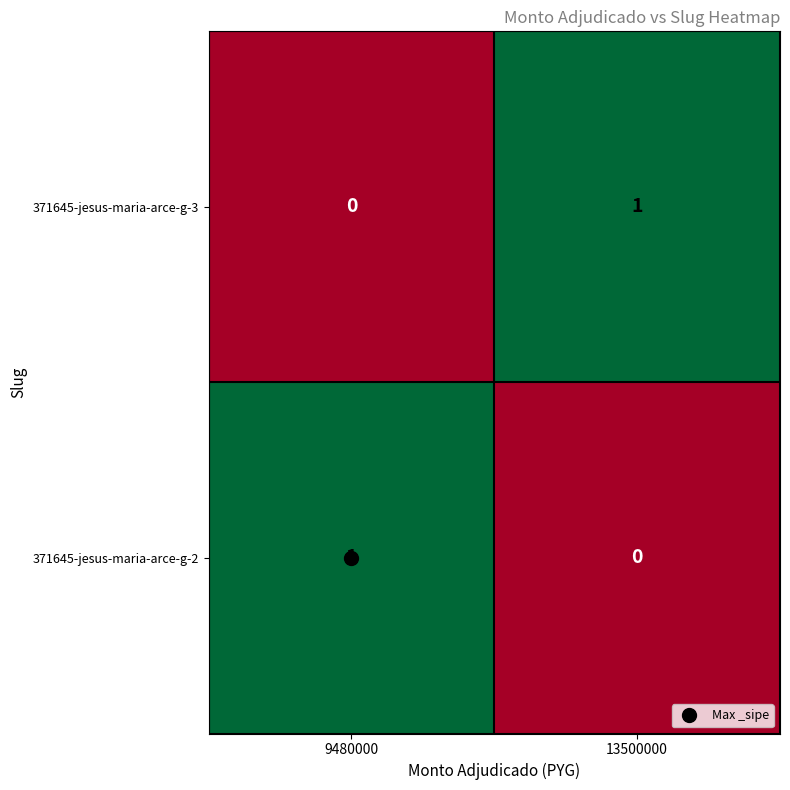

Which category has the highest value in the 371645-jesus-maria-arce-g-3 series?

13500000